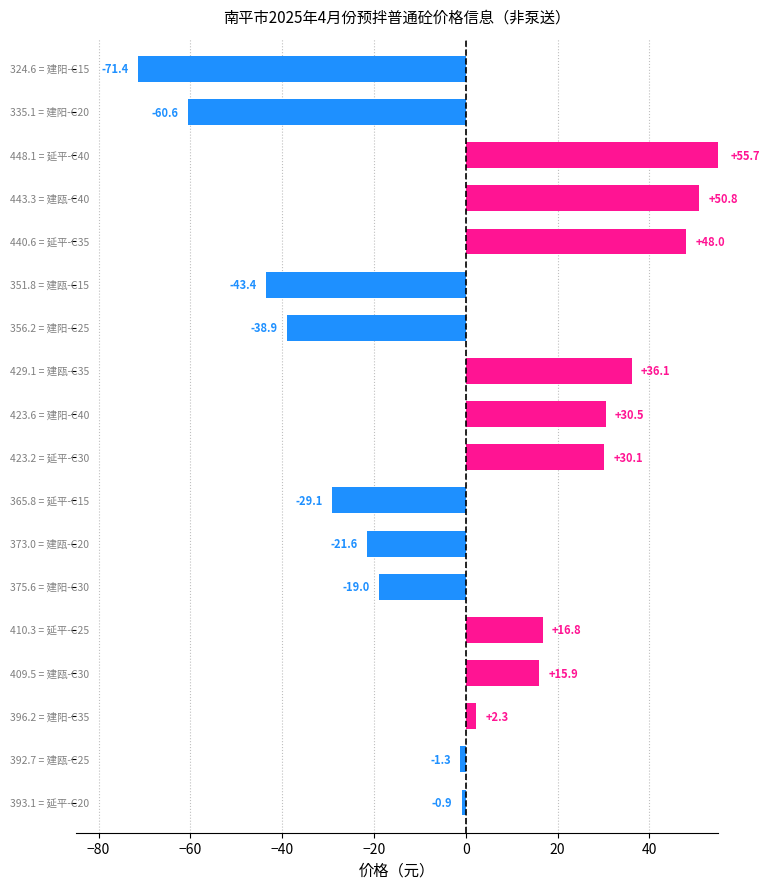

What is the difference between the maximum and minimum values?

127.1